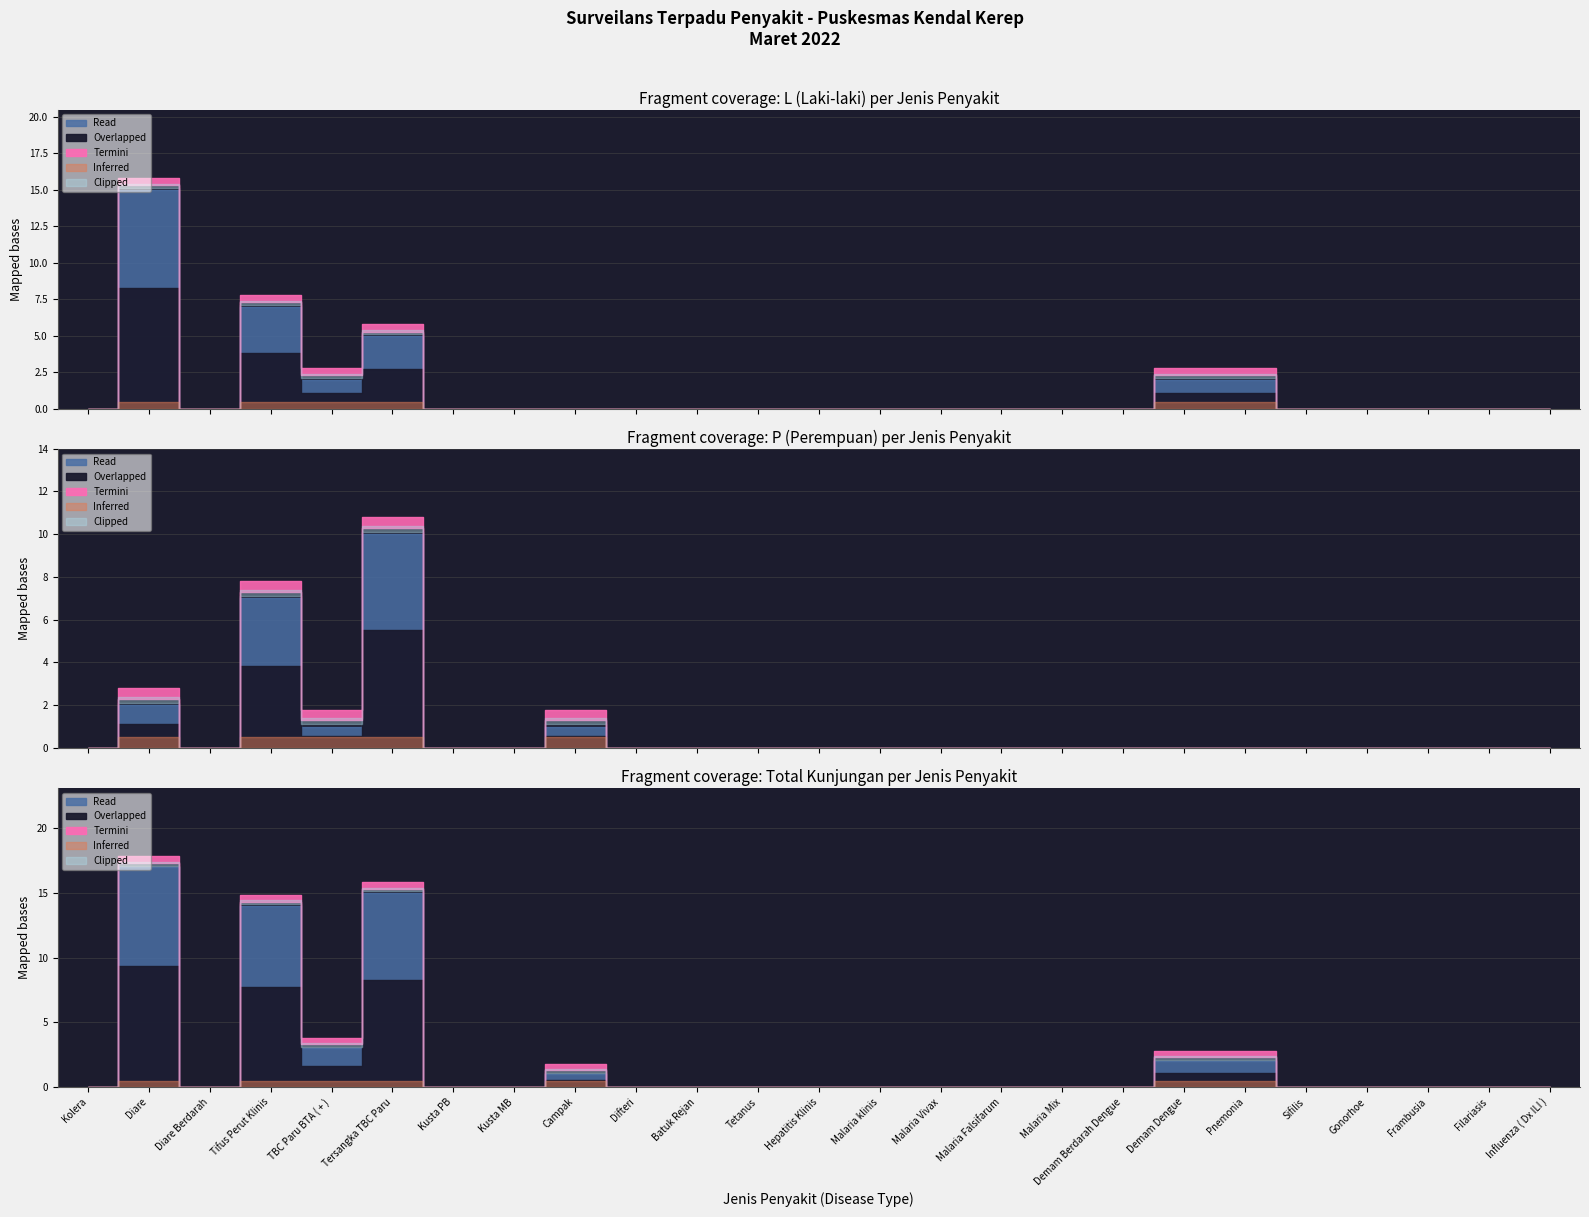

Reading left to right, what are all the values shown in this chart?

L (Total): Kolera=0	Diare=15	Diare Berdarah=0	Tifus Perut Klinis=7	TBC Paru BTA ( + )=2	Tersangka TBC Paru=5	Kusta PB=0	Kusta MB=0	Campak=0	Difteri=0	Batuk Rejan=0	Tetanus=0	Hepatitis Klinis=0	Malaria klinis=0	Malaria Vivax=0	Malaria Falsifarum=0	Malaria Mix=0	Demam Berdarah Dengue=0	Demam Dengue=2	Pnemonia=2	Sifilis=0	Gonorhoe=0	Frambusia=0	Filariasis=0	Influenza ( Dx ILI )=0
P (Total): Kolera=0	Diare=2	Diare Berdarah=0	Tifus Perut Klinis=7	TBC Paru BTA ( + )=1	Tersangka TBC Paru=10	Kusta PB=0	Kusta MB=0	Campak=1	Difteri=0	Batuk Rejan=0	Tetanus=0	Hepatitis Klinis=0	Malaria klinis=0	Malaria Vivax=0	Malaria Falsifarum=0	Malaria Mix=0	Demam Berdarah Dengue=0	Demam Dengue=0	Pnemonia=0	Sifilis=0	Gonorhoe=0	Frambusia=0	Filariasis=0	Influenza ( Dx ILI )=0
Total Kunjungan: Kolera=0	Diare=17	Diare Berdarah=0	Tifus Perut Klinis=14	TBC Paru BTA ( + )=3	Tersangka TBC Paru=15	Kusta PB=0	Kusta MB=0	Campak=1	Difteri=0	Batuk Rejan=0	Tetanus=0	Hepatitis Klinis=0	Malaria klinis=0	Malaria Vivax=0	Malaria Falsifarum=0	Malaria Mix=0	Demam Berdarah Dengue=0	Demam Dengue=2	Pnemonia=2	Sifilis=0	Gonorhoe=0	Frambusia=0	Filariasis=0	Influenza ( Dx ILI )=0